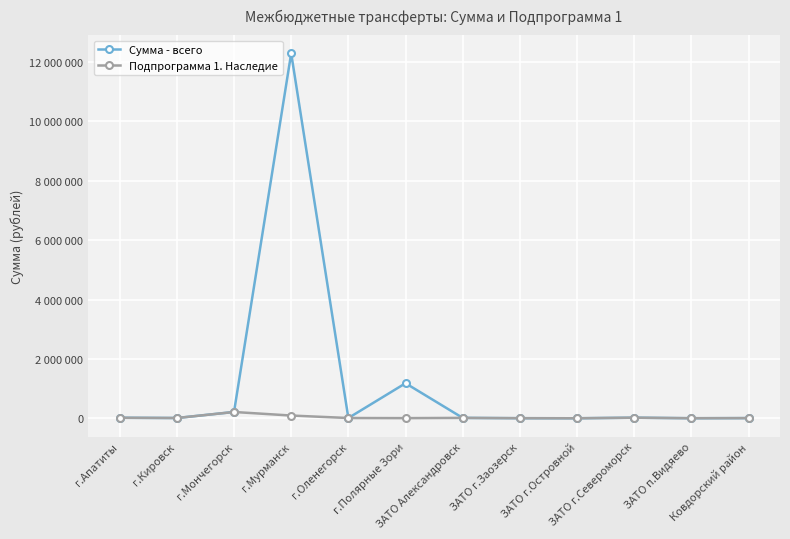

Is this an area chart (filled region under the line)?

No